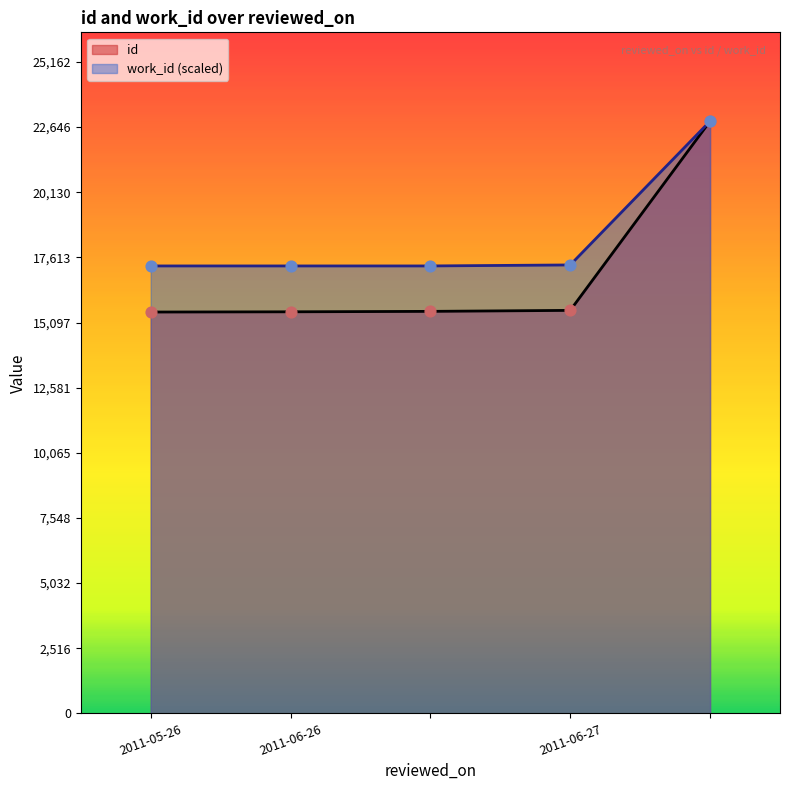

Is the value of id at 2011-06-27 greater than the value of work_id at ?

No